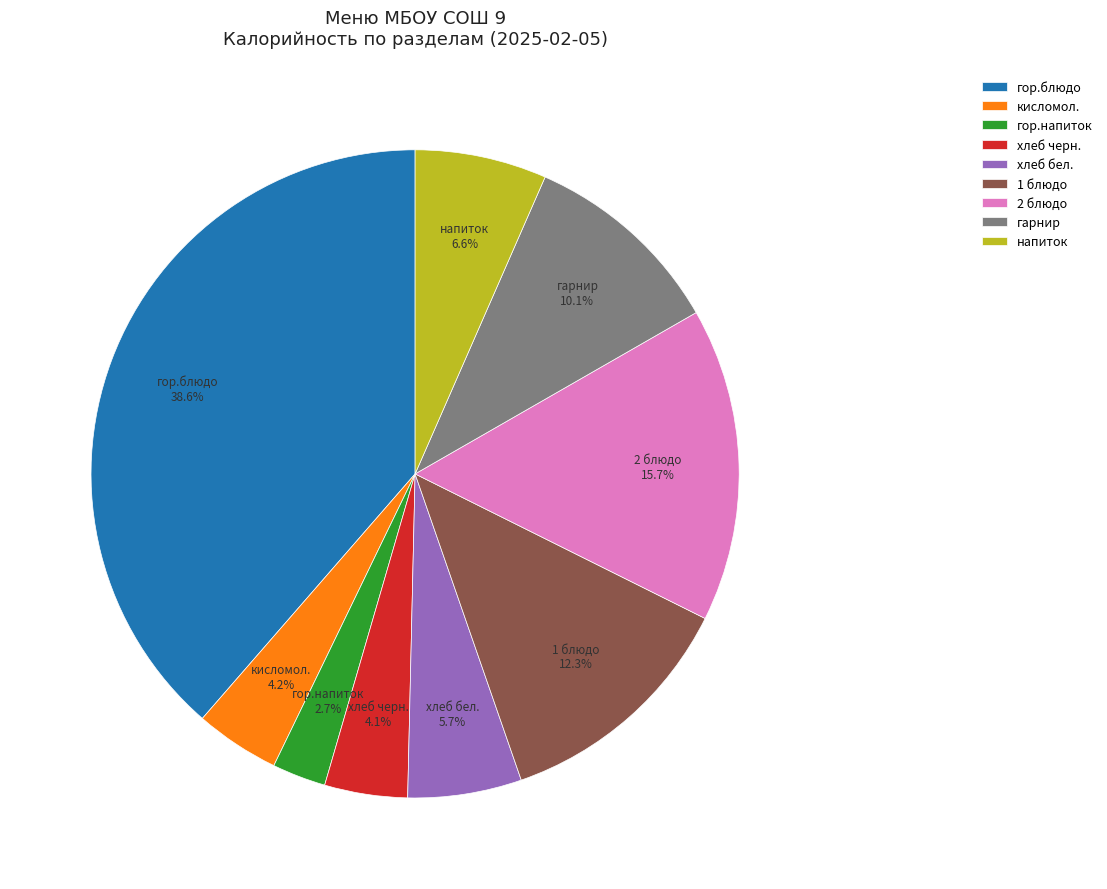

To the nearest percent, what portion does хлеб бел. represent?

6%